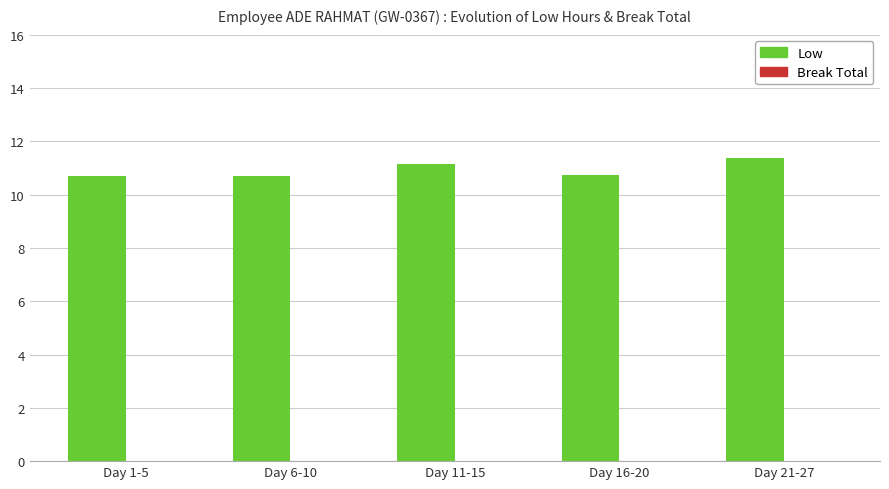

What is the difference between the maximum and minimum values?

0.7